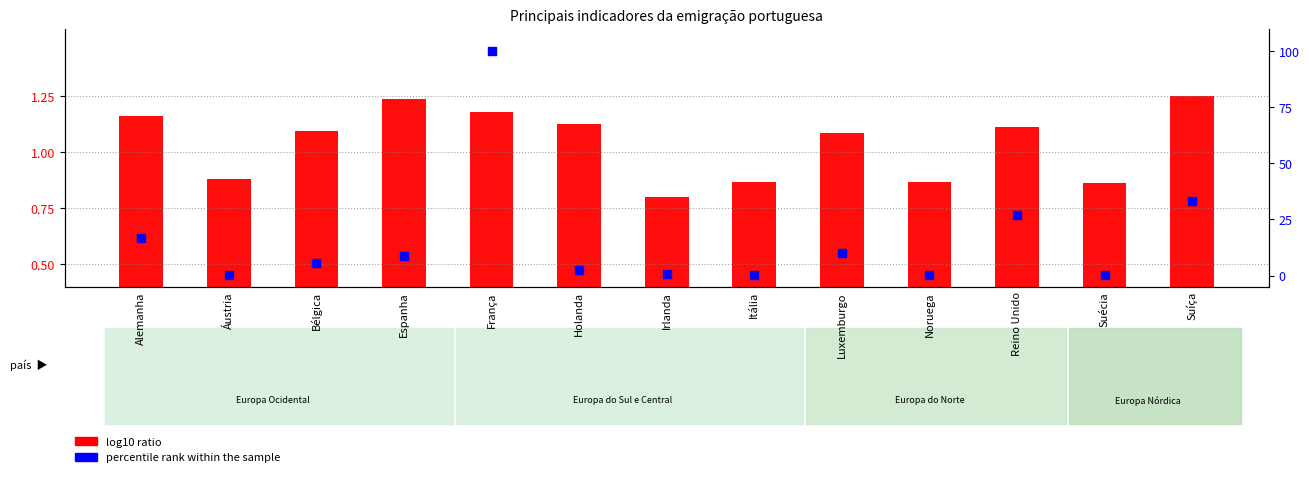

Which series contains the lowest Y value?

percentile rank within the sample